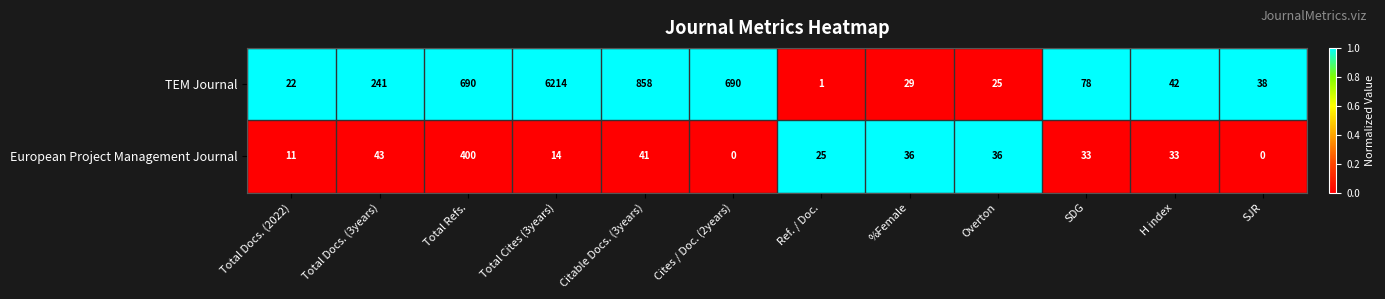

What is the sum of the TEM Journal values at Total Docs. (2022) and %Female?

51